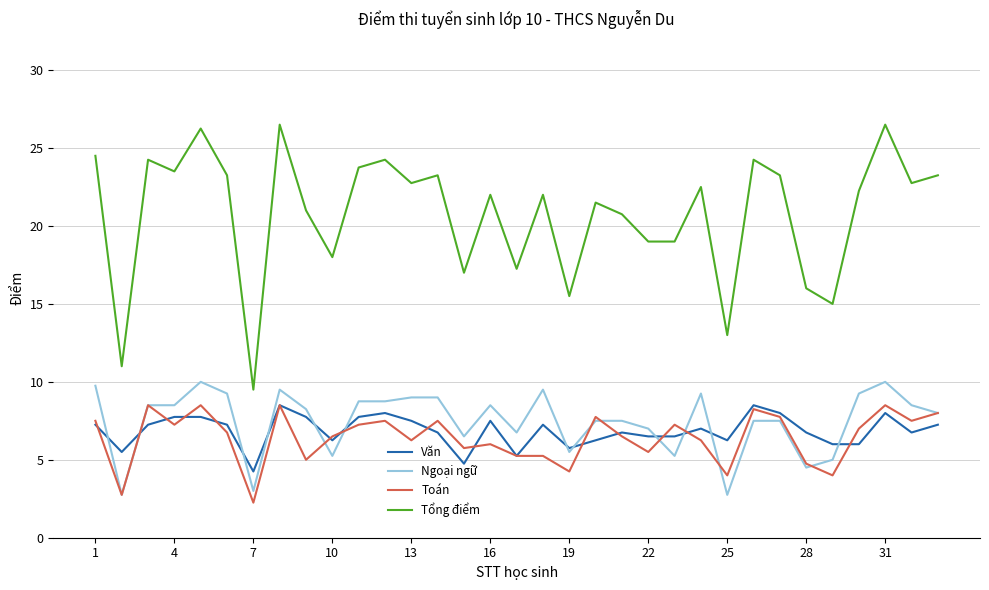

True or false: Toán has more than 1 points higher than both neighbors.

True